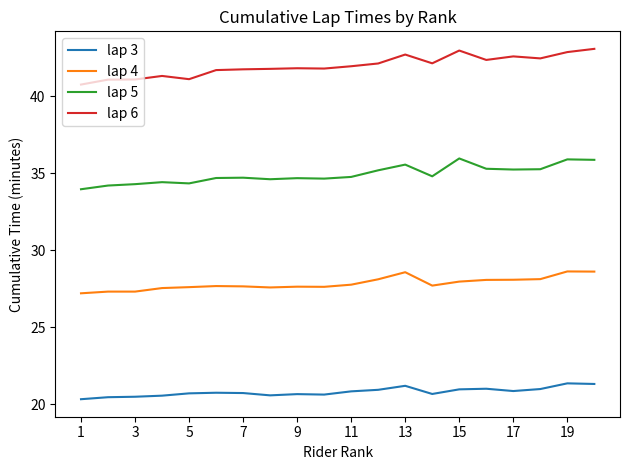

What is the maximum value for lap 5?

36.0